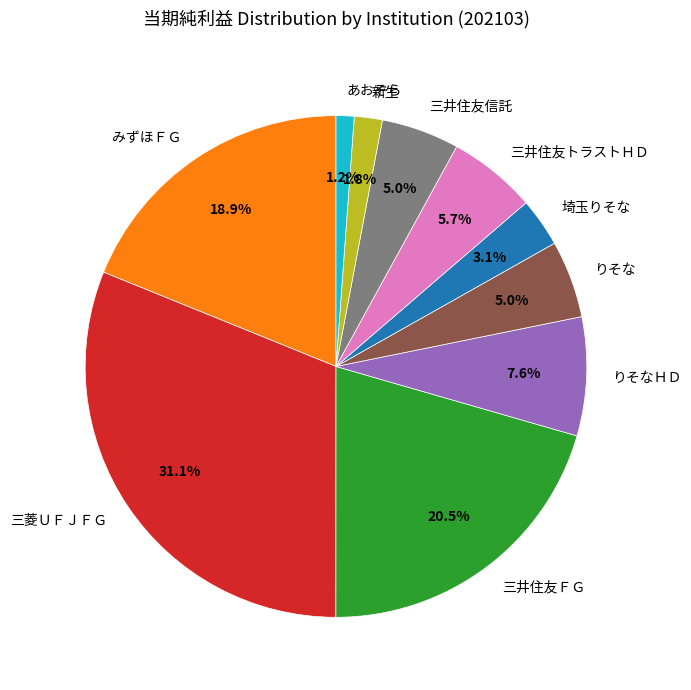

Is there a majority slice in this chart?

No